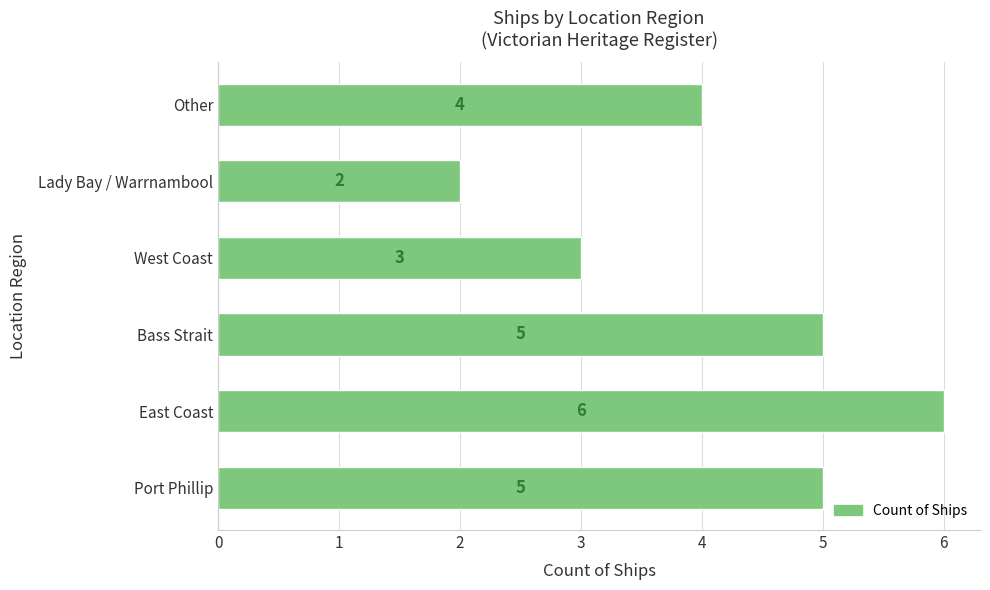

Count the values in the range 3 to 5.

4